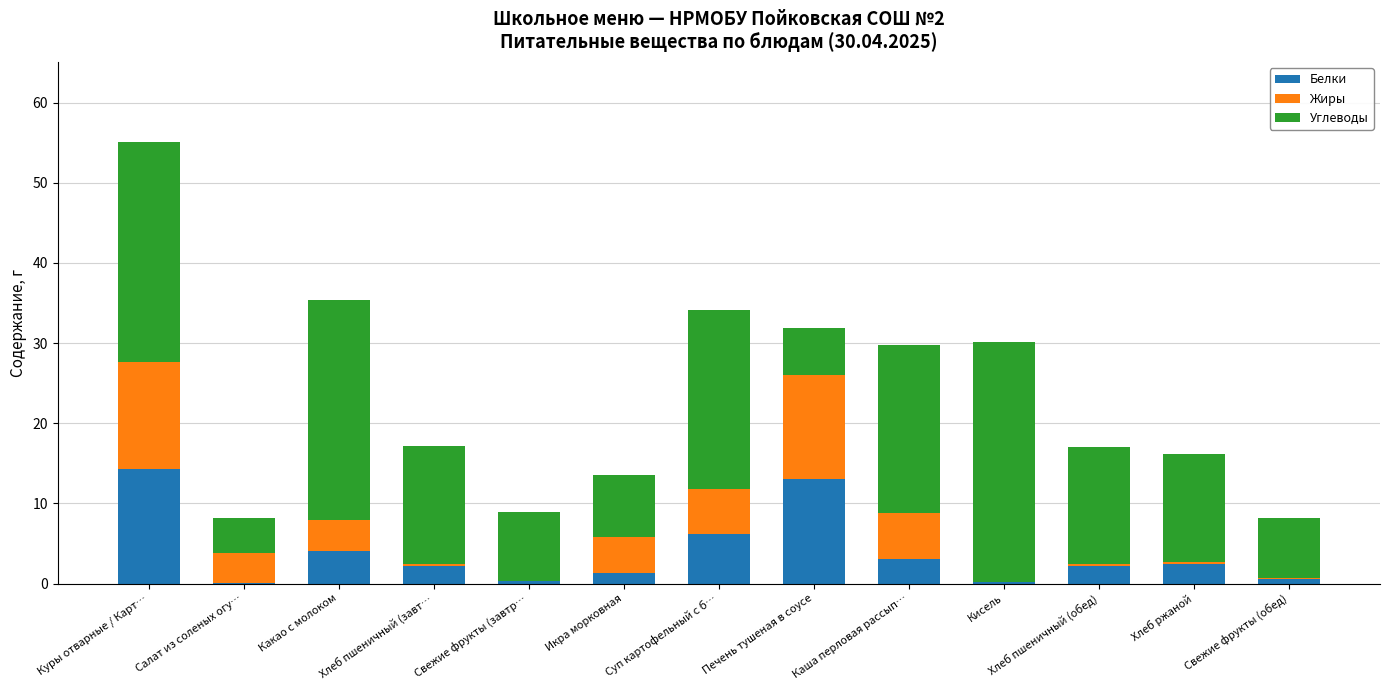

What value does the Белки series have at Суп картофельный с б…?

6.2